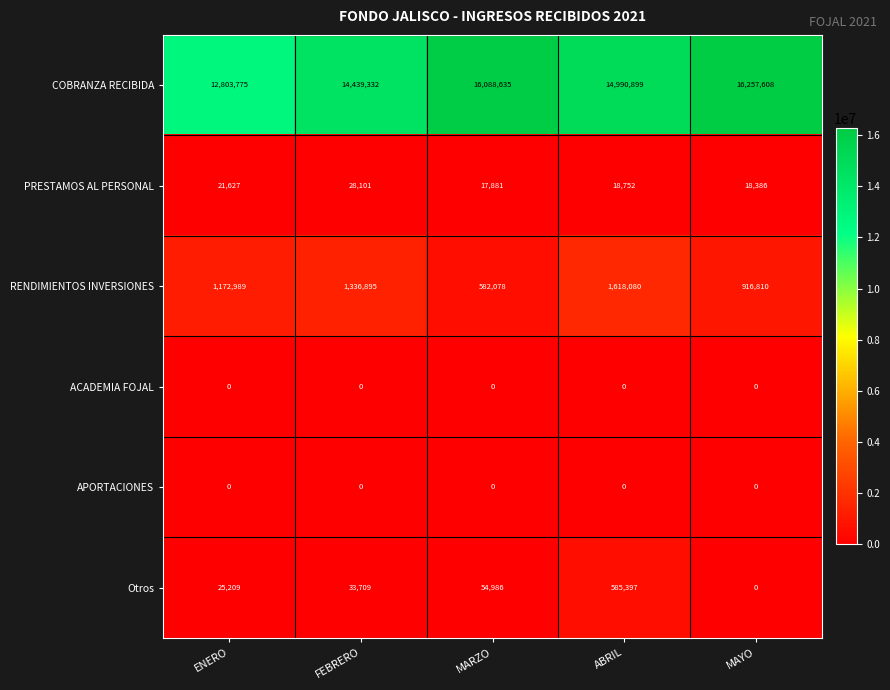

What is the difference between the second highest and second lowest values in the RENDIMIENTOS INVERSIONES series?

420085